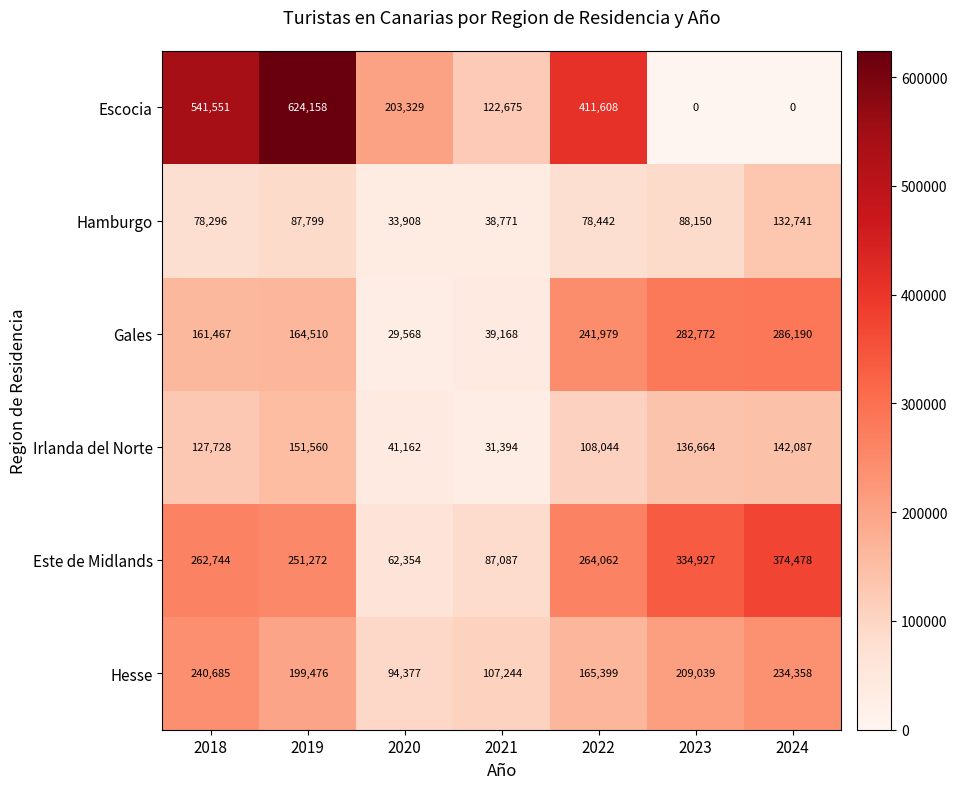

At how many categories does at least one series exceed 229942?

5